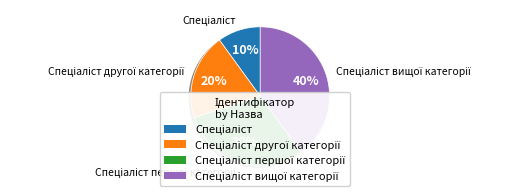

Does any single category account for the majority?

No